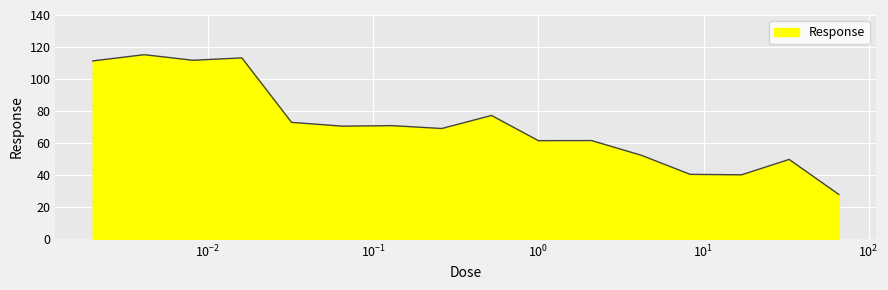

What is the difference between the maximum and minimum values?

87.4